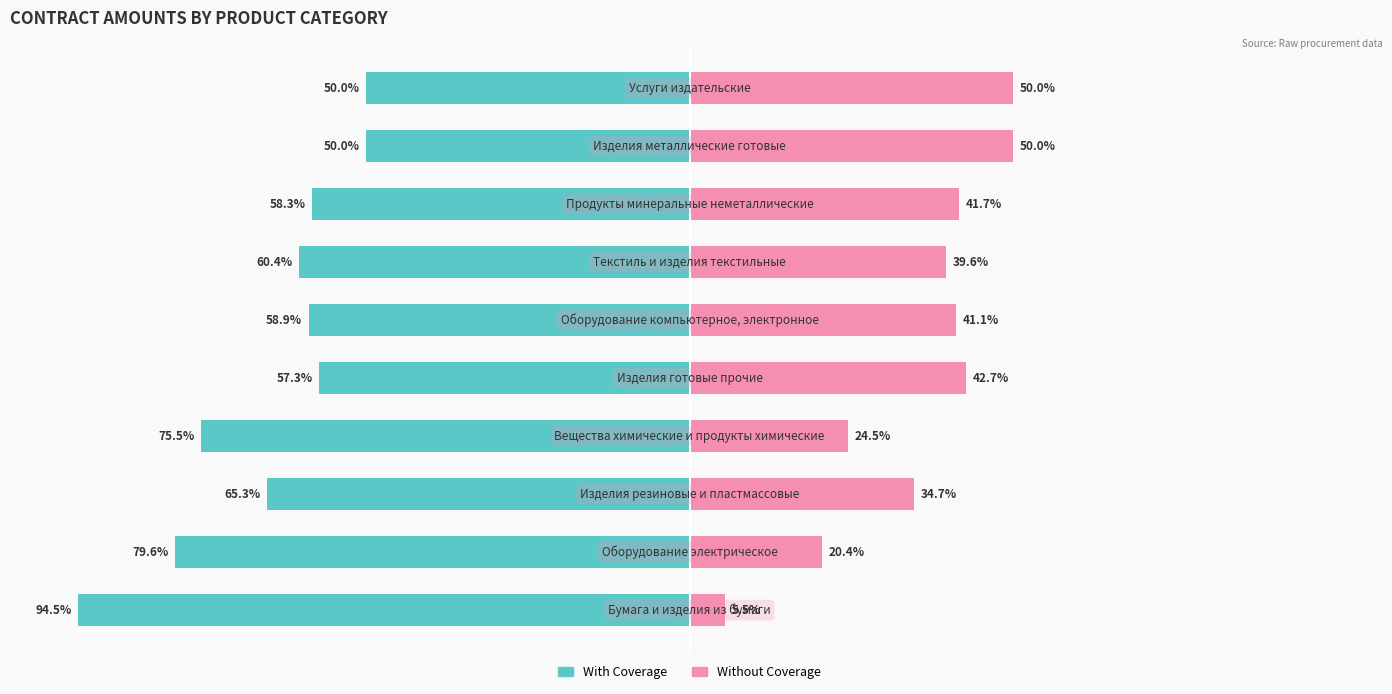

Read the Without Coverage value at −25.

42.7